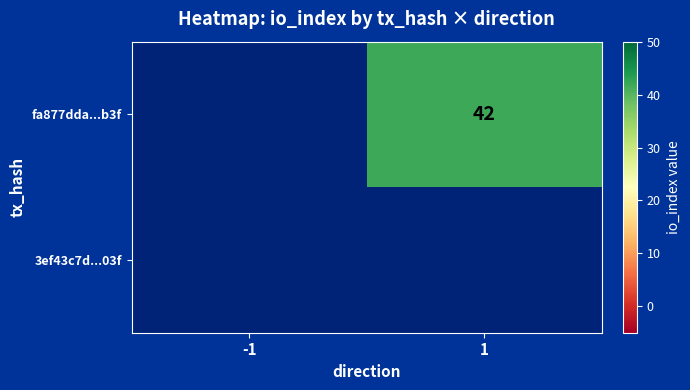

The fa877dda...b3f series shows 15 at 1. True or false?

False